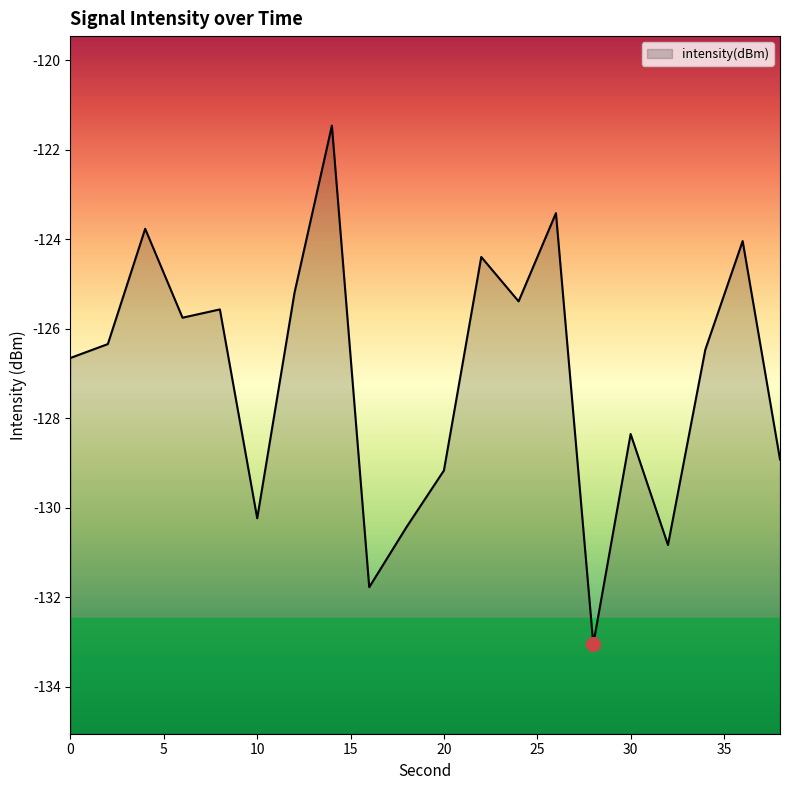

True or false: the data shows -215.6 at 36.

False